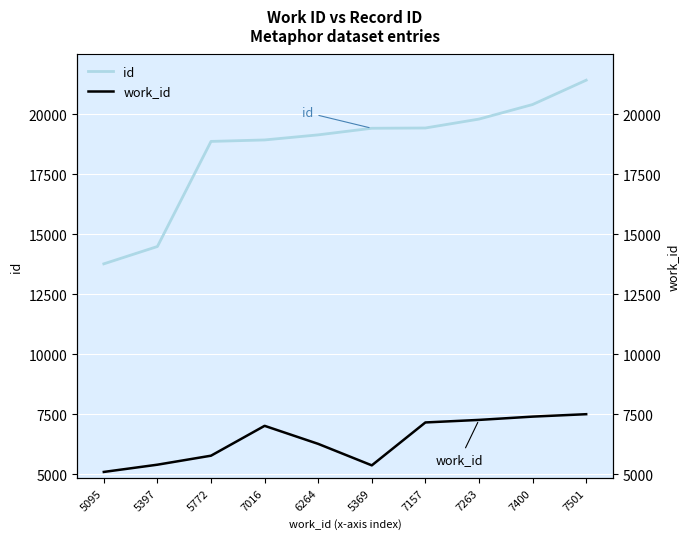

What is the average value of the id series?

18565